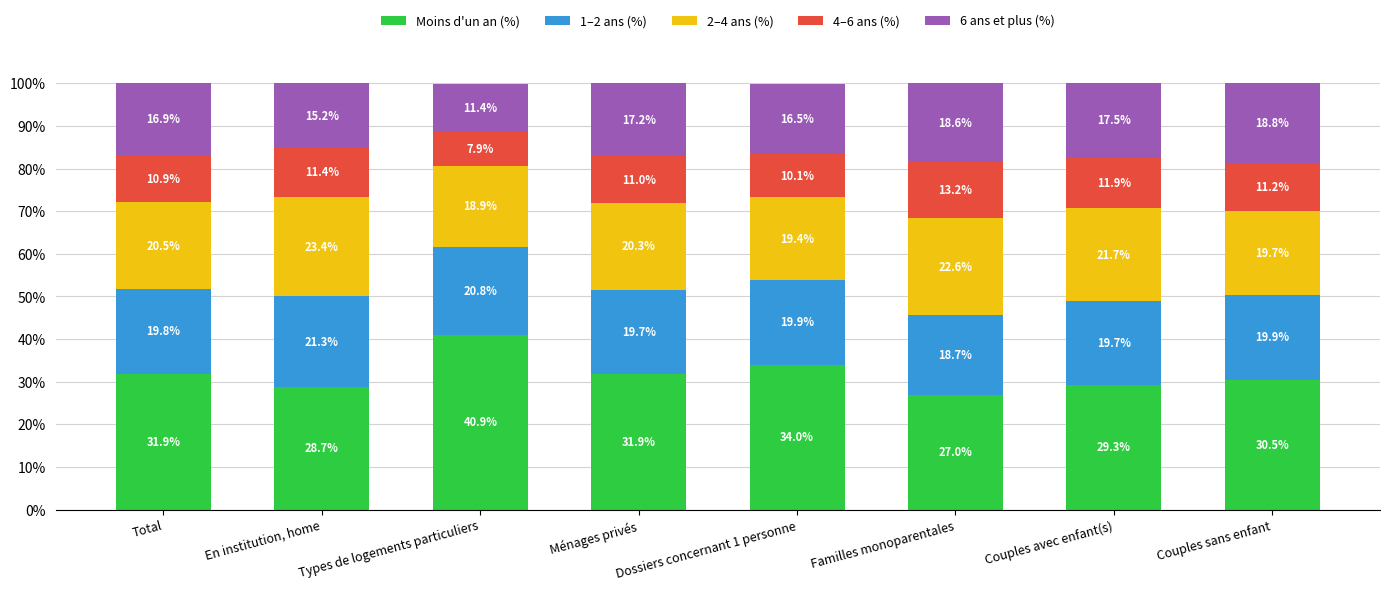

What is the highest value of the Moins d'un an (%) series?

40.9